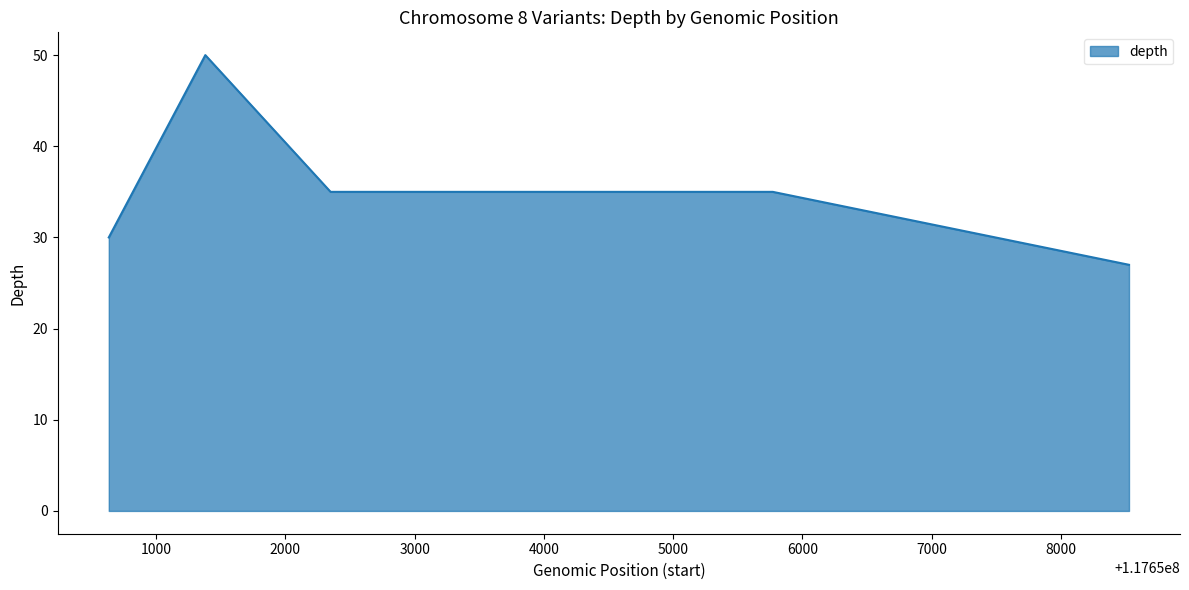

Reading left to right, list all the values displayed in this chart.

30	50	35	35	27